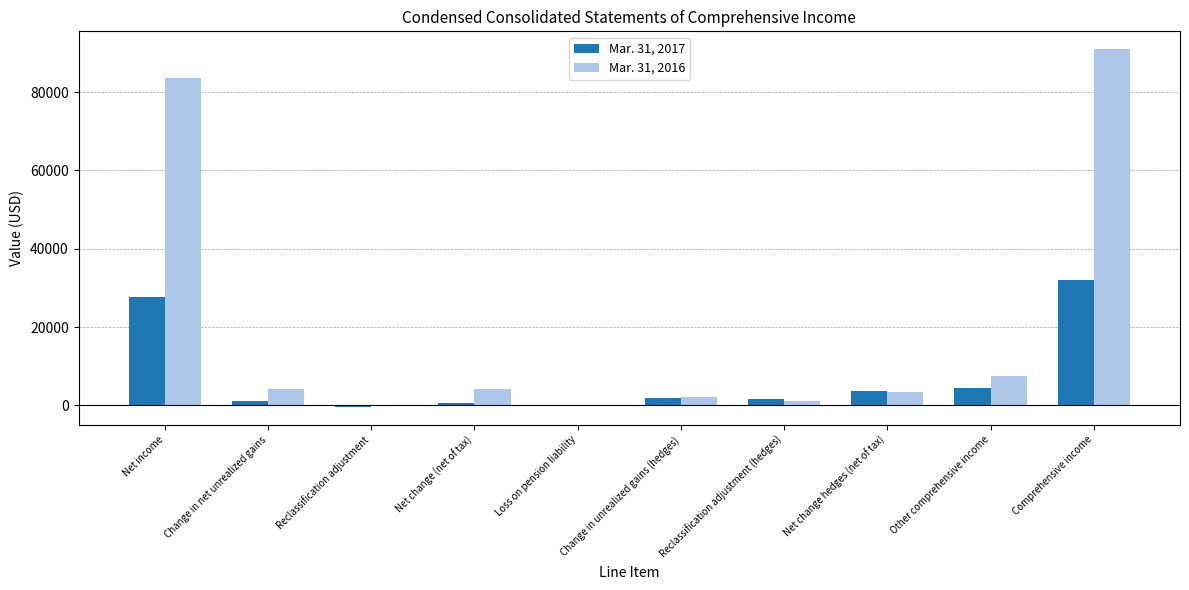

What is the greatest value displayed?

90927